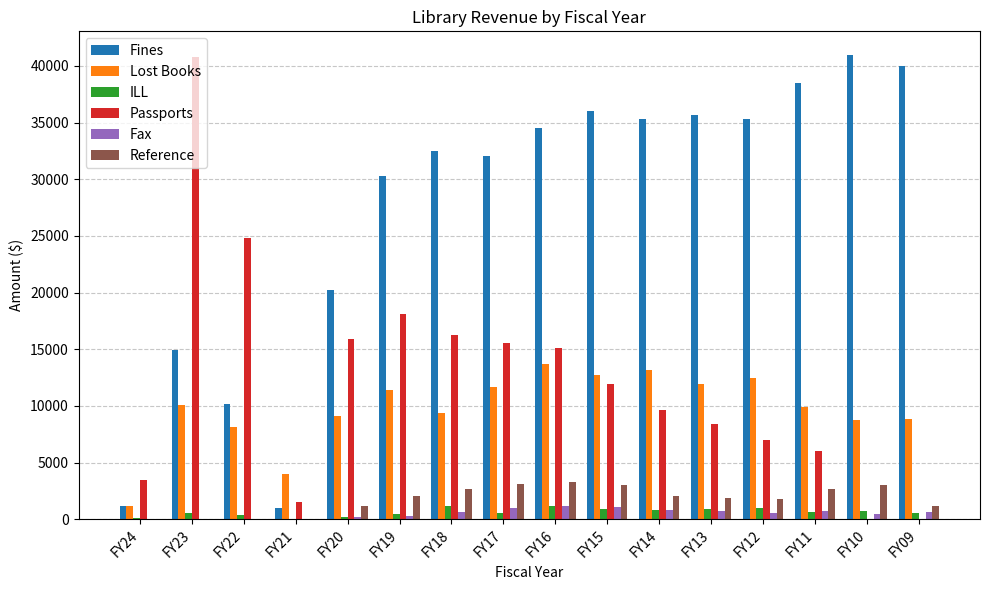

Which series has the largest range (max minus min)?

Passports